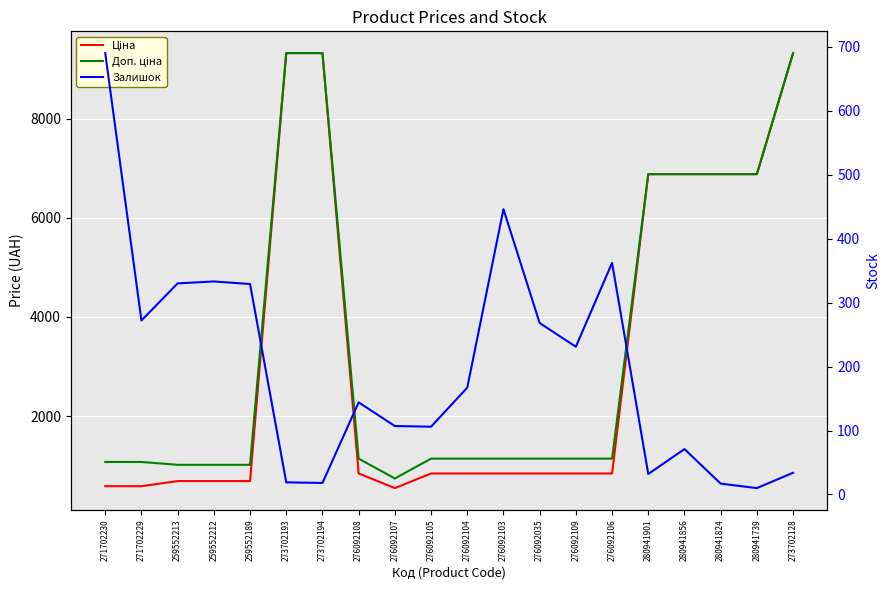

At which category does Залишок reach its first local valley?

271702229